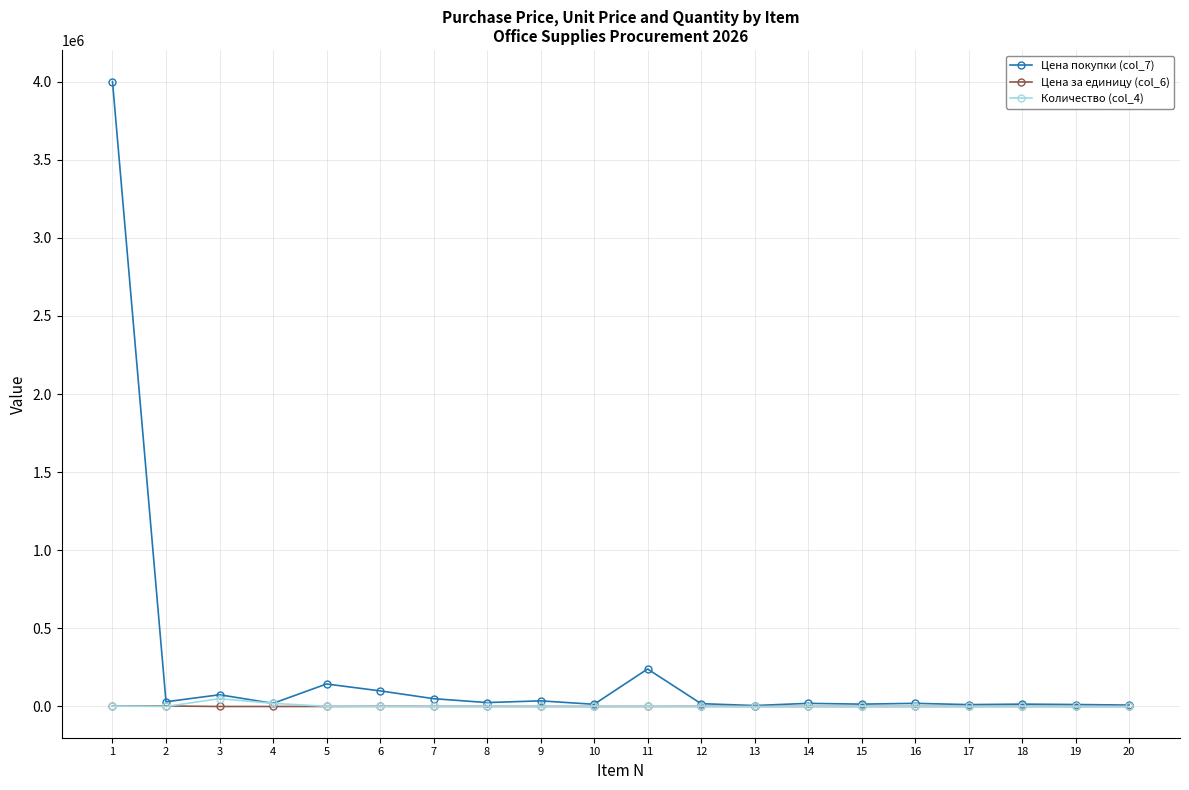

Which label corresponds to the largest value in the chart?

1